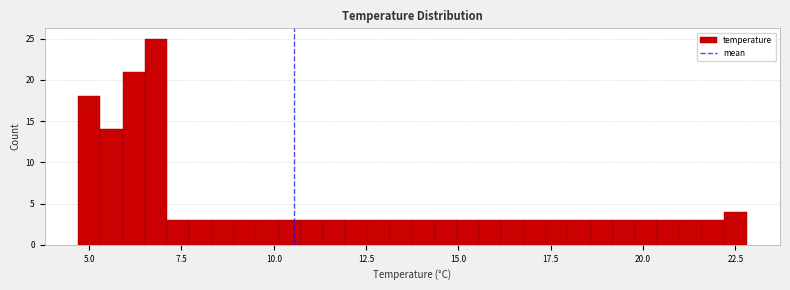

Read against the x-axis, roughly where is the centre of the tallest bar?

7.0